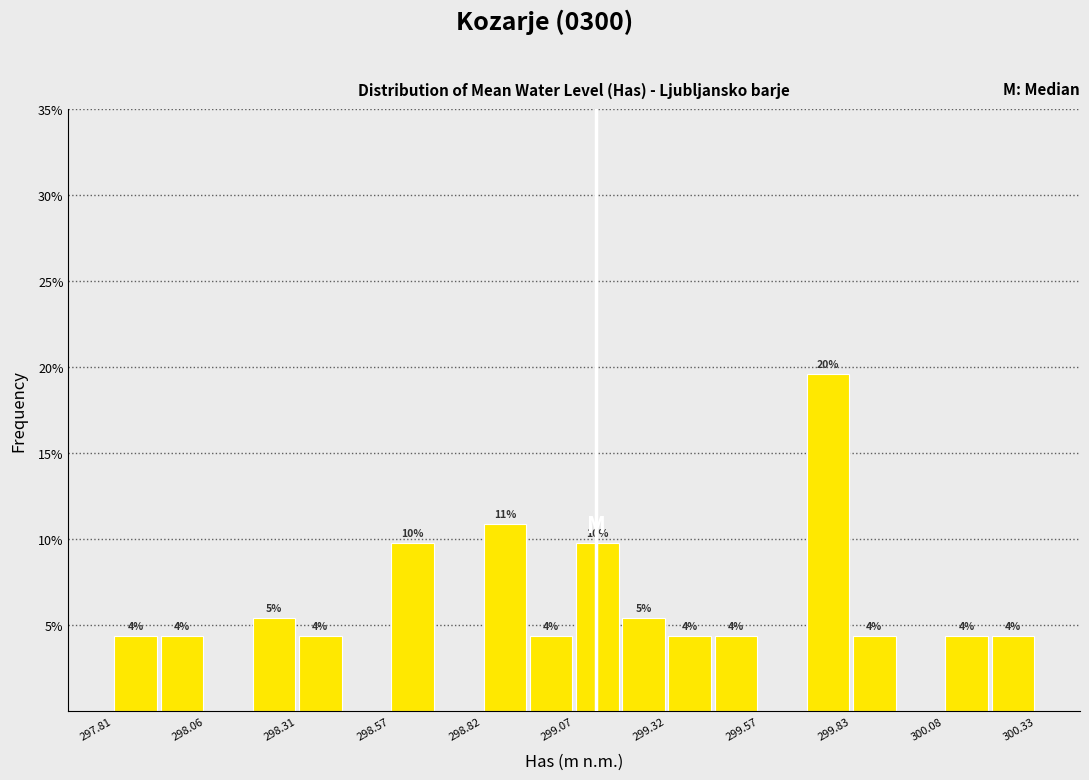

Read against the x-axis, roughly where is the centre of the tallest bar?

299.75